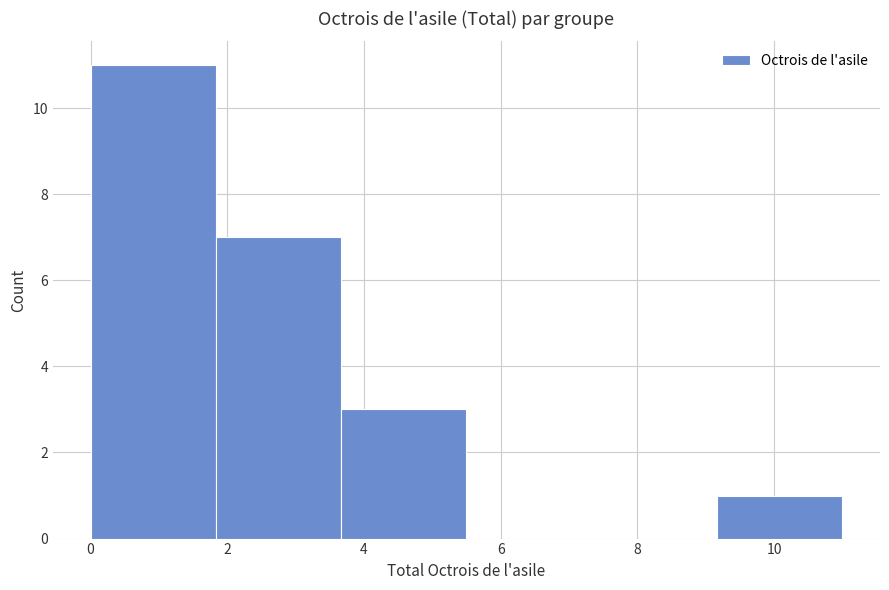

Reading left to right, transcribe this chart: for each bar, give the range it covers on the x-axis and its height. Neither the bar edges nor the heights are printed on the chart, so give them approximately, as read against the axes.

0.0 to 1.8: 11
1.8 to 3.6: 7
3.6 to 5.6: 3
5.6 to 7.4: 0
7.4 to 9.2: 0
9.2 to 11.0: 1